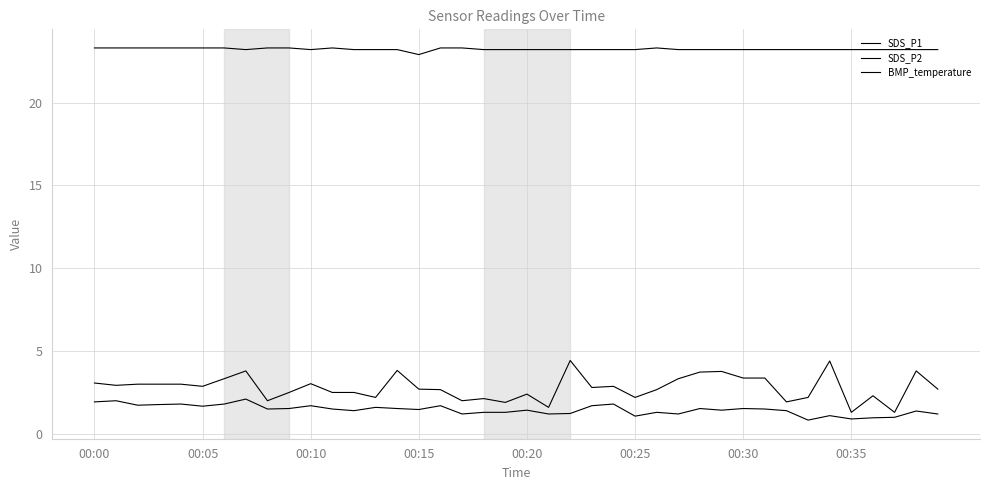

What is the label of the 36th point from the left?

00:35